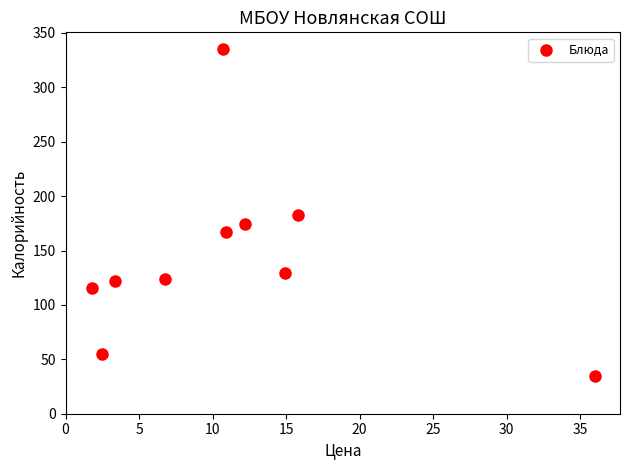

What is the average Y value?

144.0